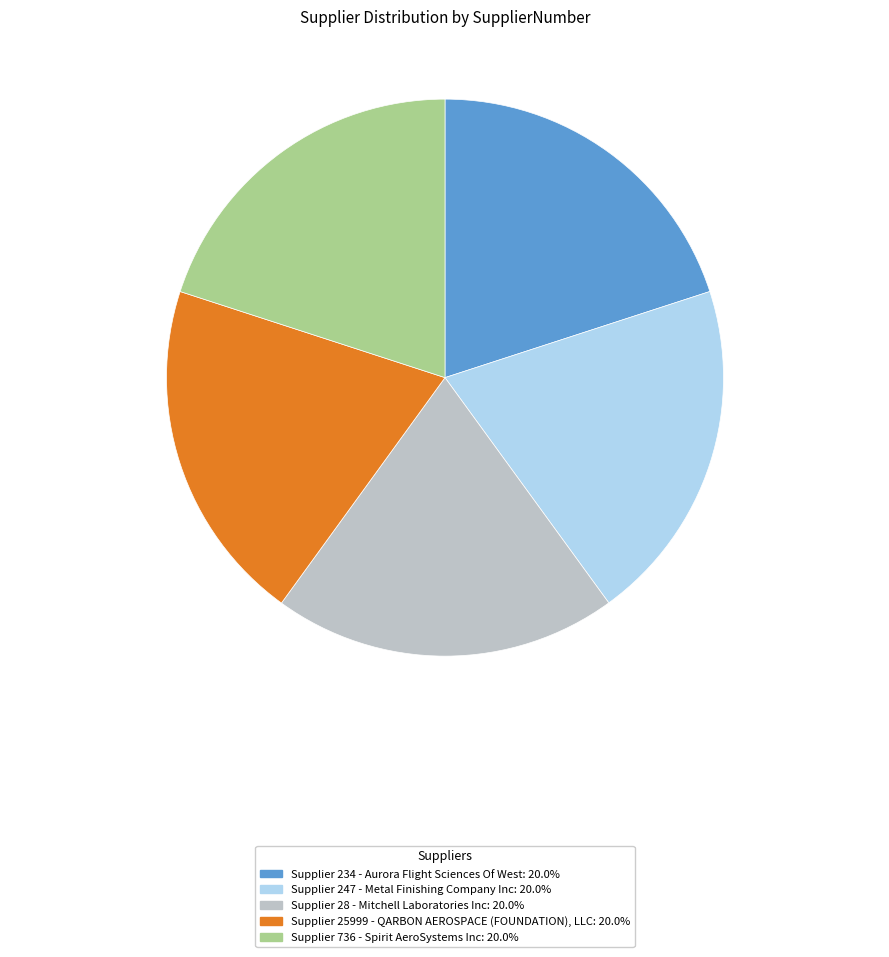

Combined, do Supplier 28 - Mitchell Laboratories Inc: 20.0% and Supplier 234 - Aurora Flight Sciences Of West: 20.0% account for over 50%?

No